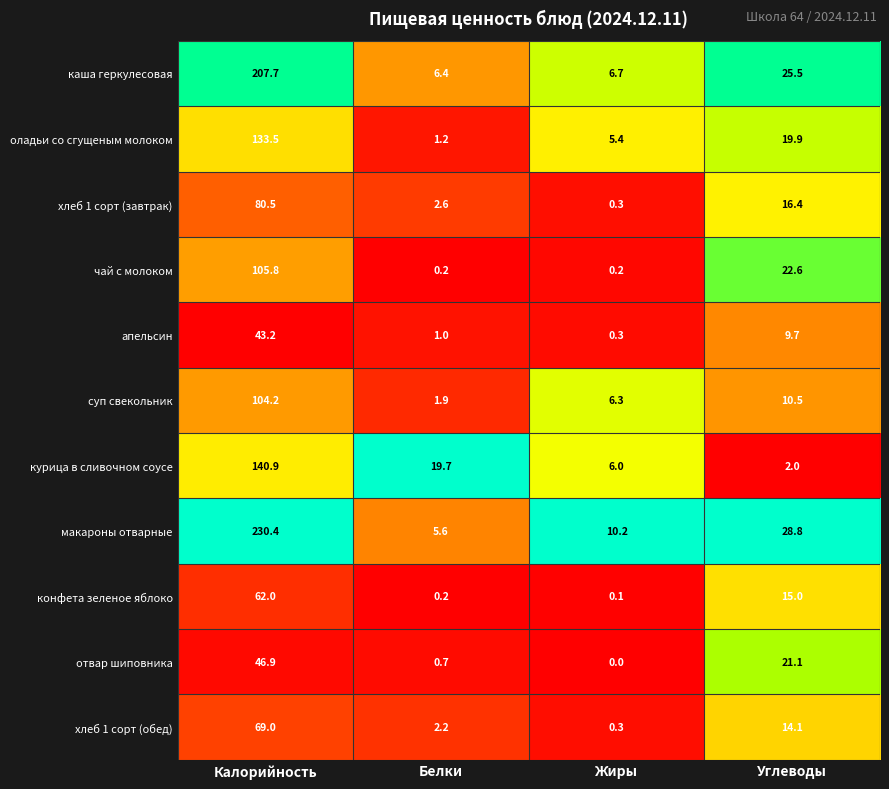

What is the spread (max minus min) of values at Жиры?

10.2